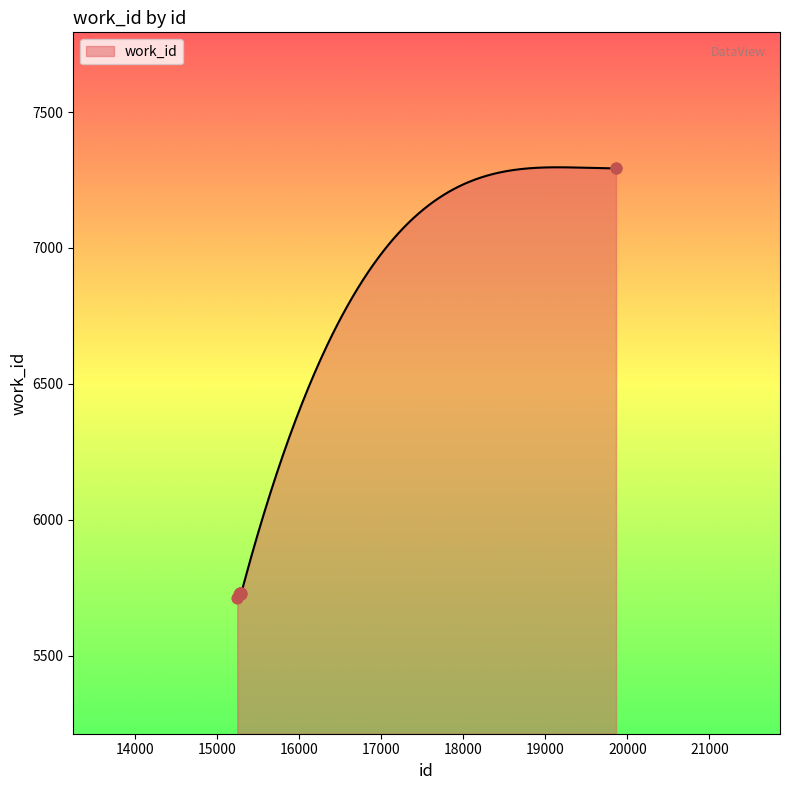

Which has a higher value, 15281 or 15286?

15281